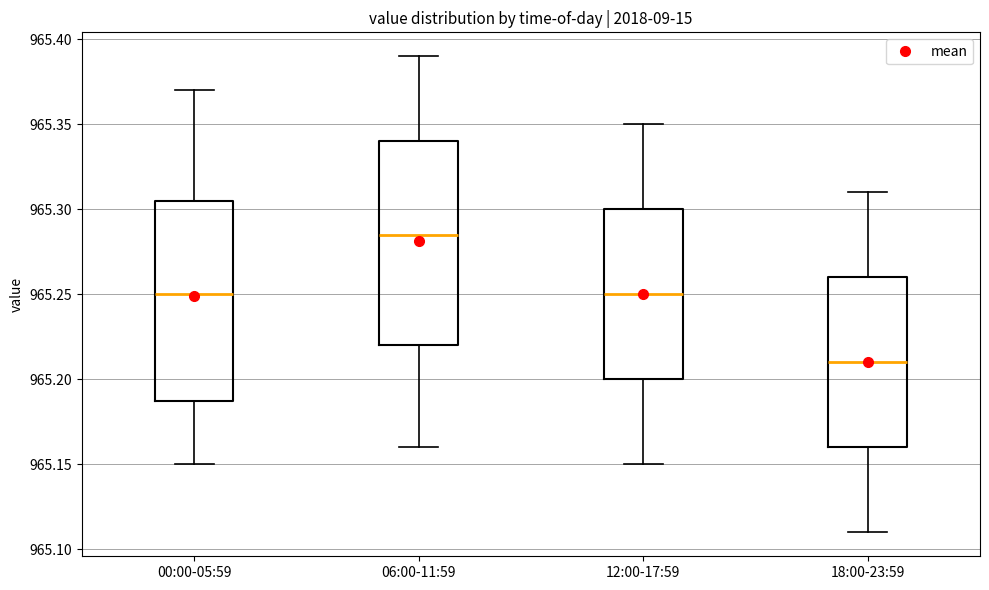

Where does the median line of the box for 06:00-11:59 sit on the y-axis? The values are not printed on the chart, so give them approximately, as read against the axis.

965.285